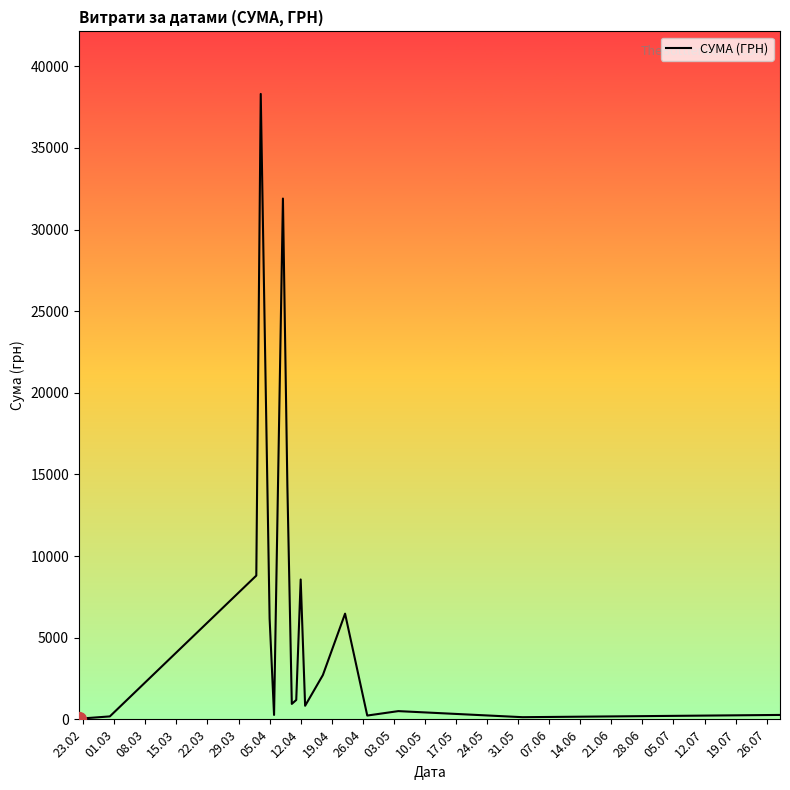

How many lines are shown in the chart?

1